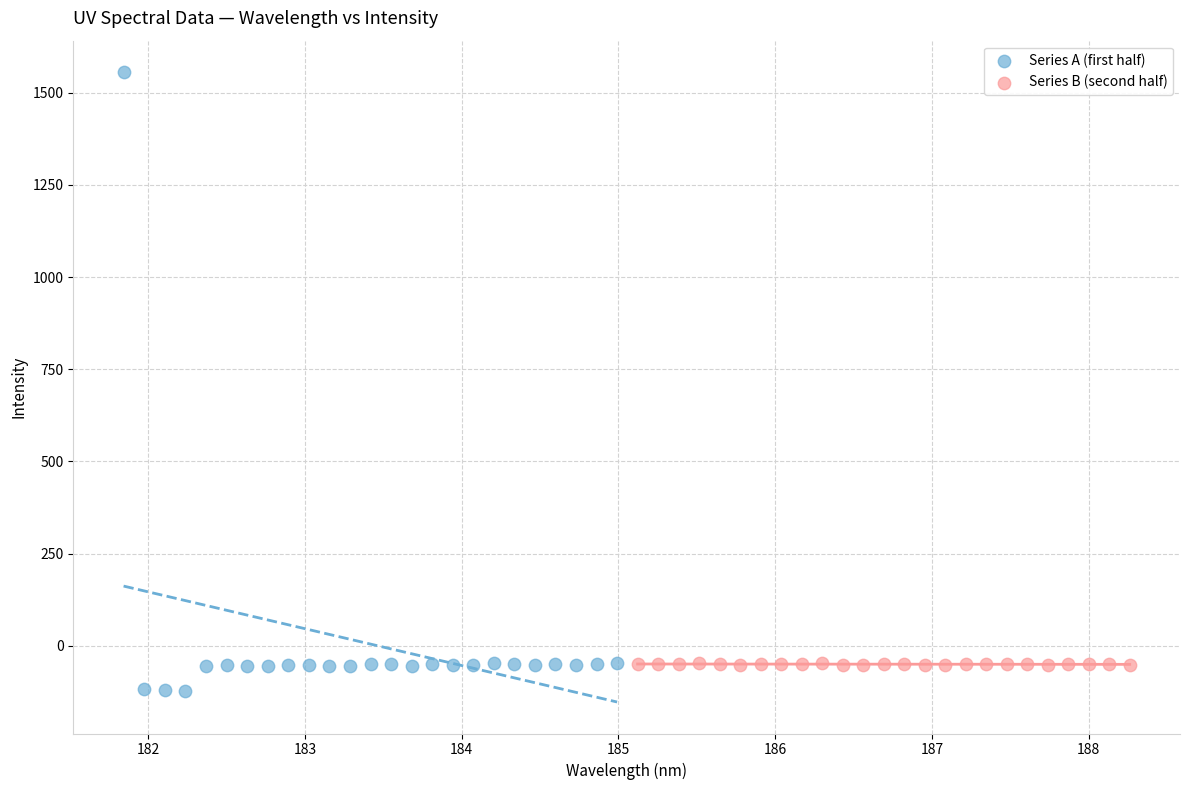

Which series has the widest spread of Y values?

Series A (first half)